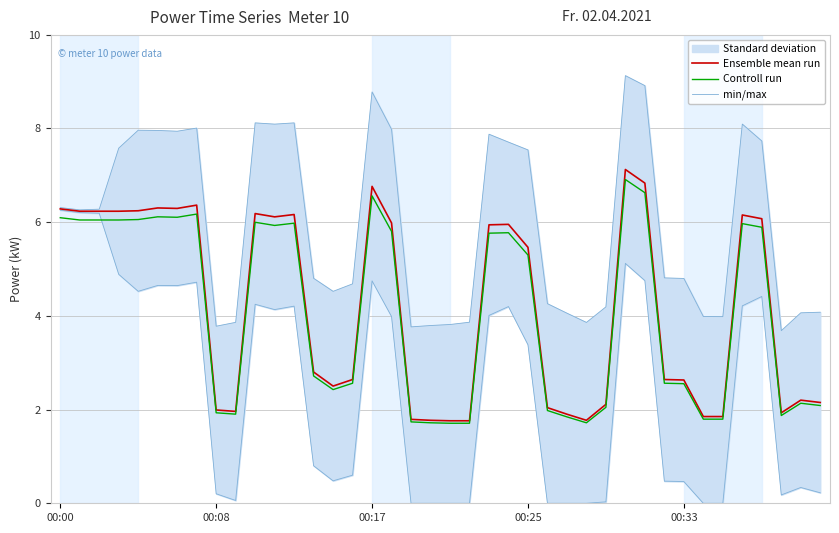

What is the label of the 12th point from the right?

28